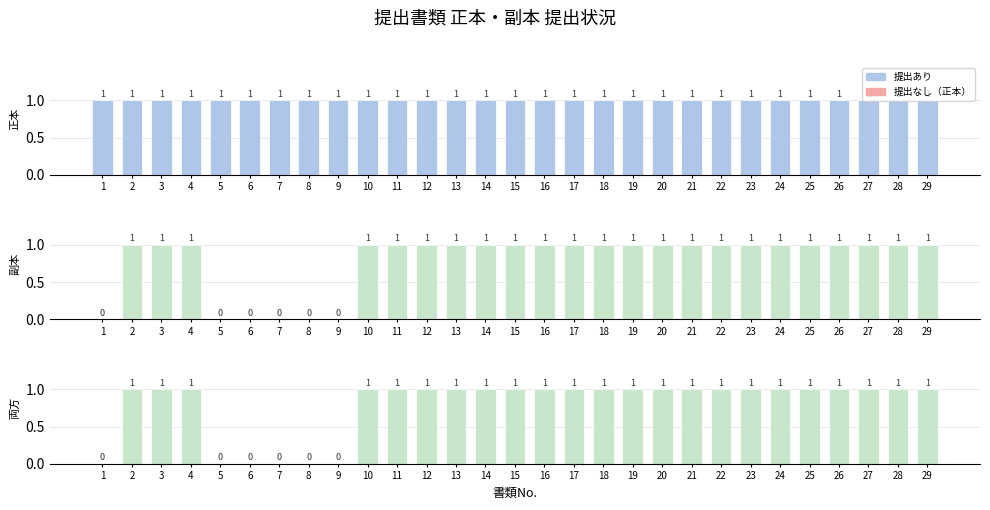

Which series has the largest range (max minus min)?

副本提出